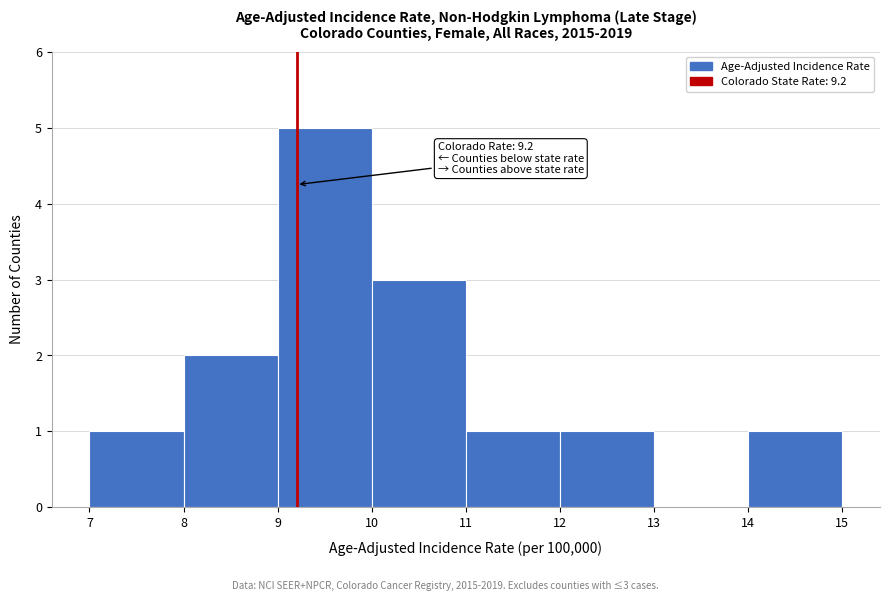

Which range on the x-axis has the tallest bar?

9 to 10